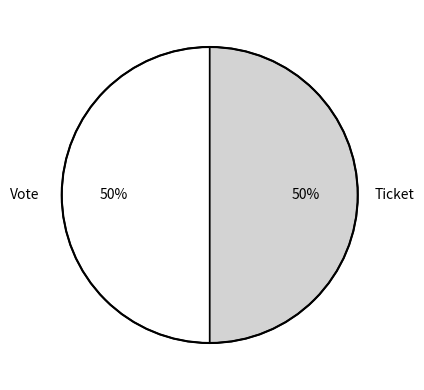

How many slices are in this pie chart?

2